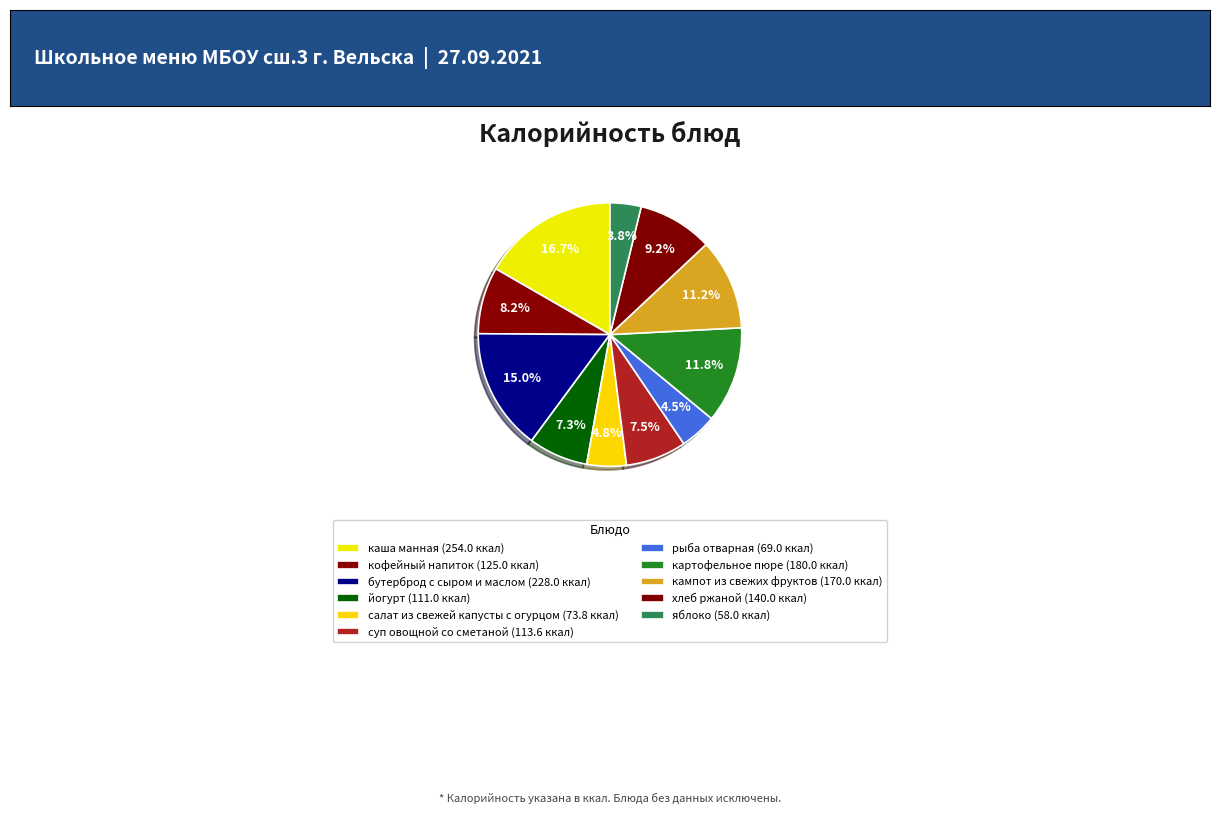

What is the largest slice in the pie chart?

каша манная